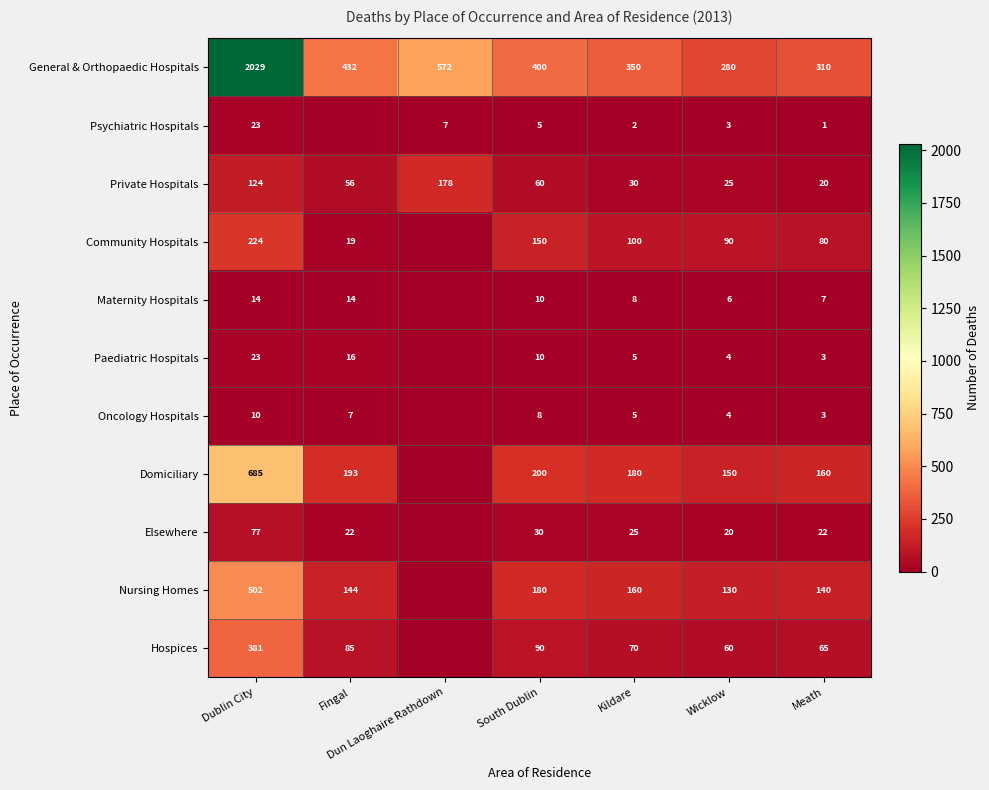

What is the sum of the Nursing Homes values at Fingal and Kildare?

304